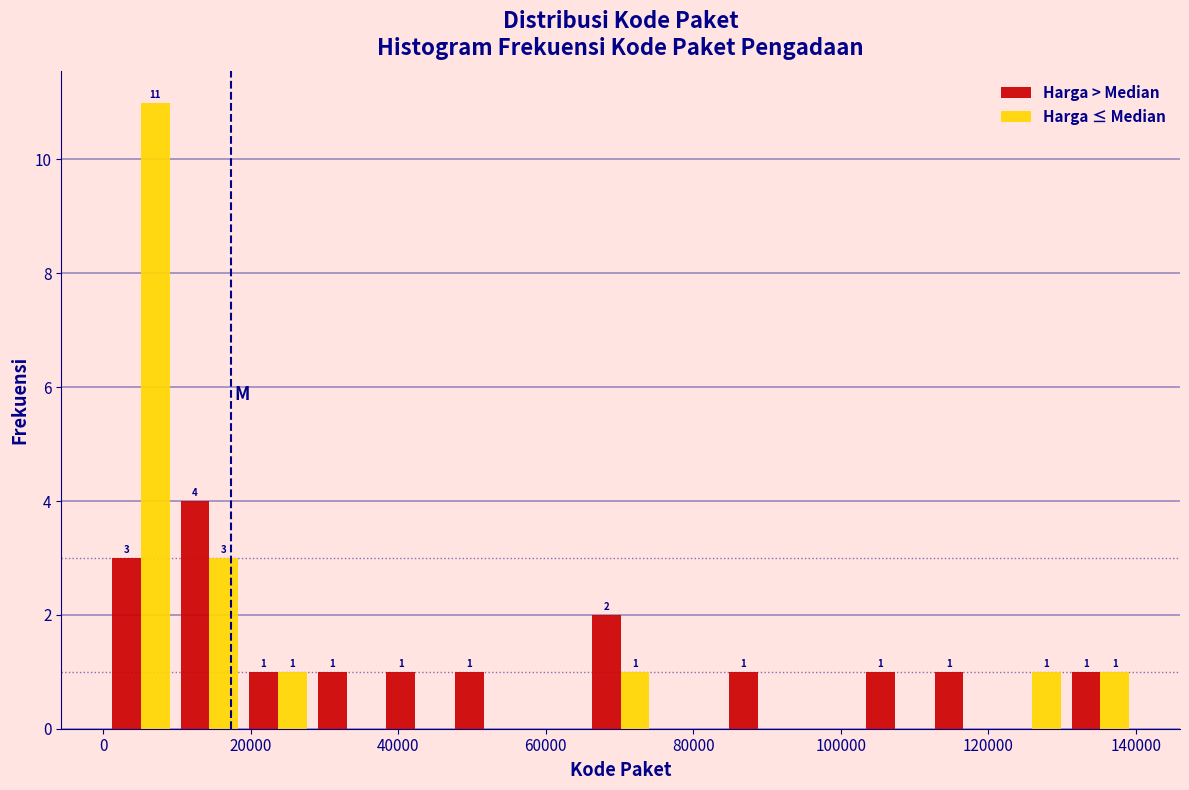

In the Harga > Median series, which range on the x-axis has the tallest bar?

10000 to 20000